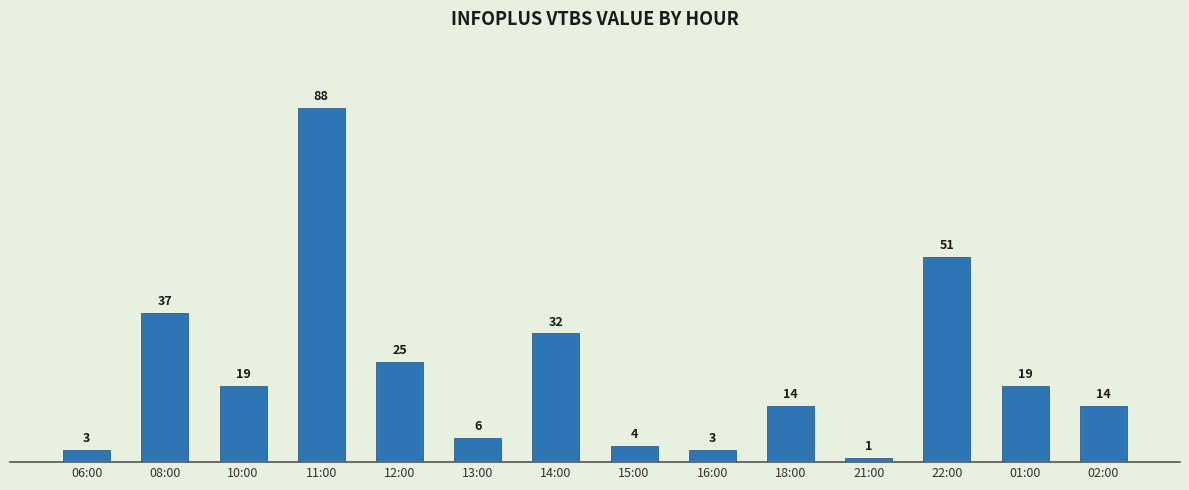

Approximately how many times larger is the value at 08:00 compared to 12:00?

1.5